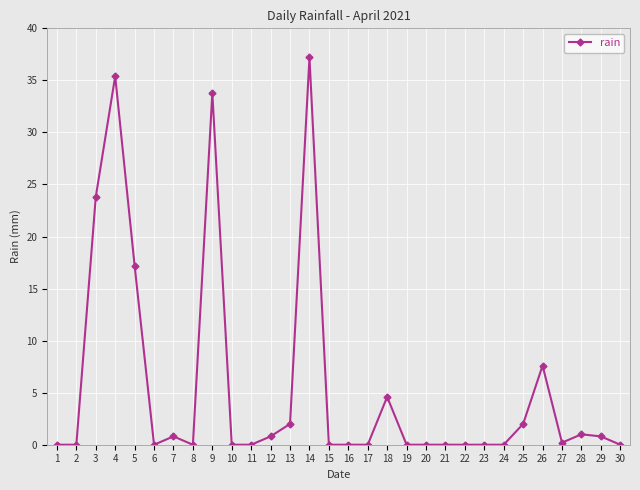

How many lines are shown in the chart?

1